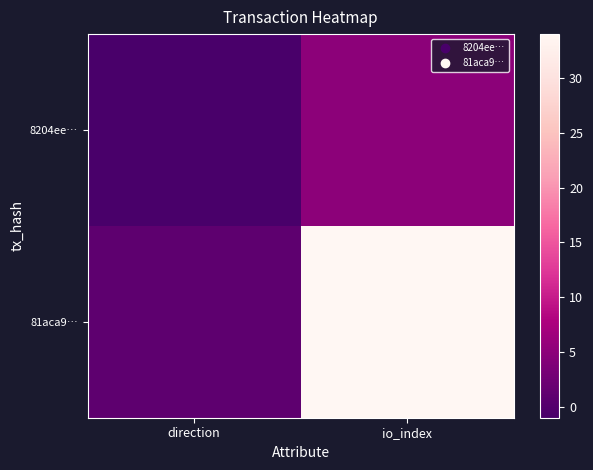

At which category is the sum across all series the highest?

io_index